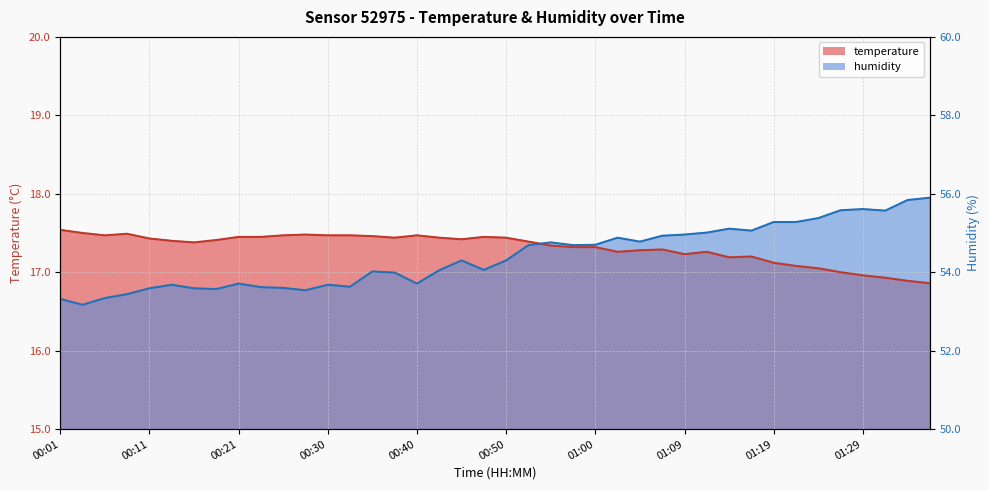

Which series has the widest spread of values?

humidity